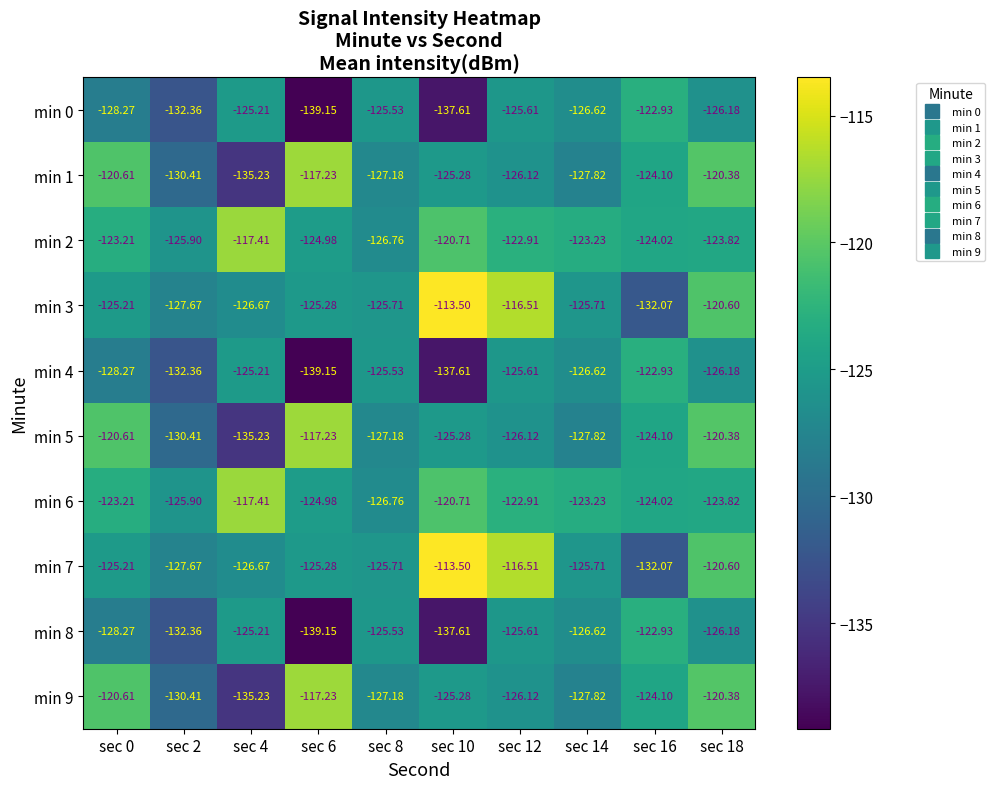

Is the value of min 5 at sec 0 greater than the value of min 1 at sec 16?

Yes